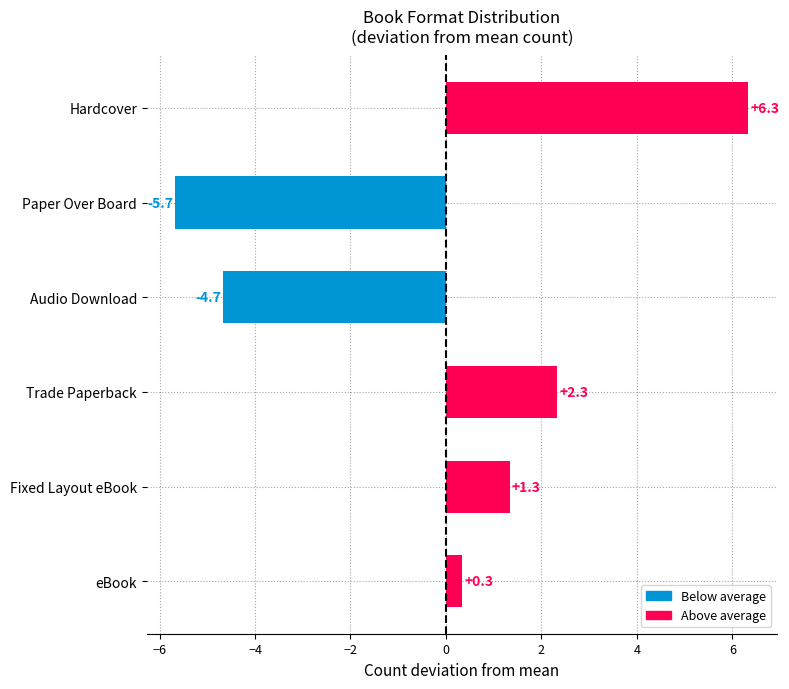

Is it true that the value at Hardcover is 8.7?

False